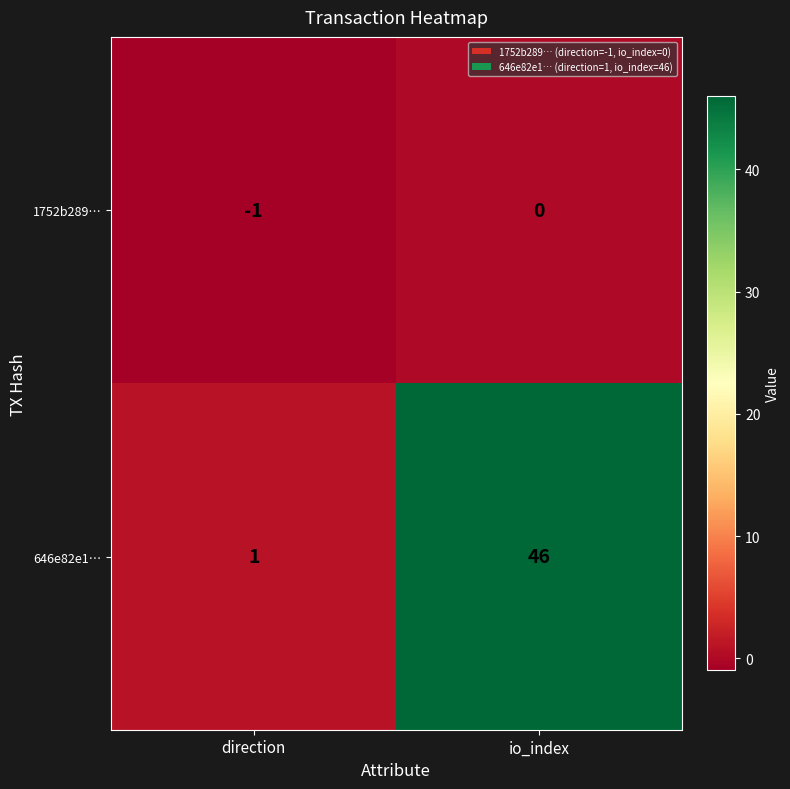

Where is 646e82e1… nearest to the value 23?

direction